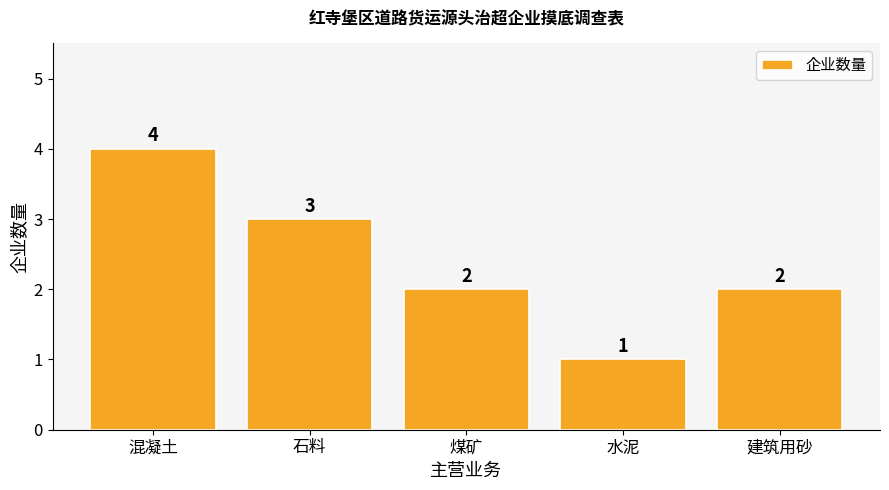

How many data points does each series have?

5